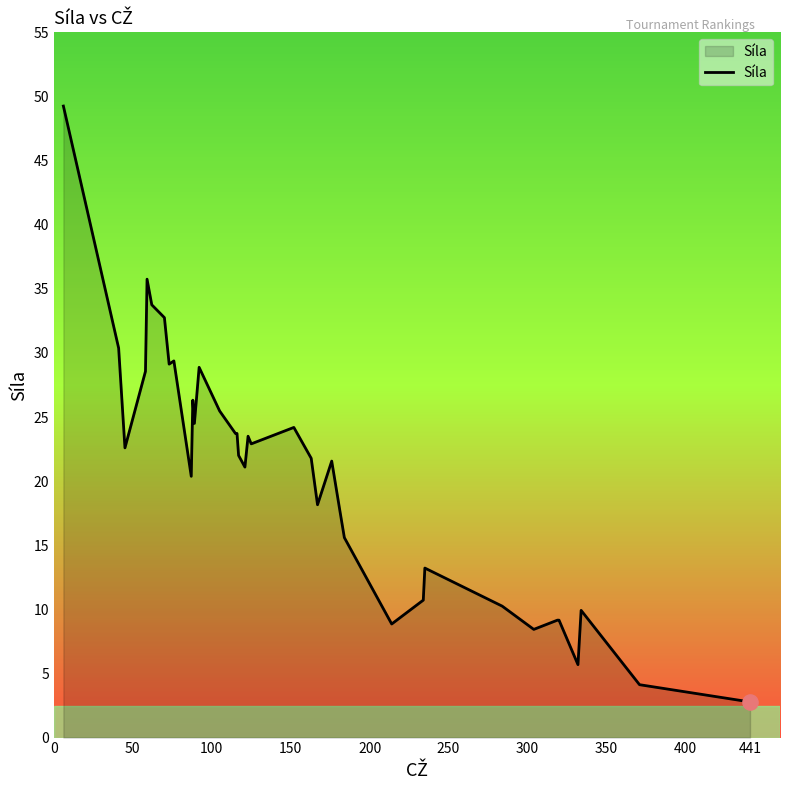

What is the difference between the maximum and minimum values?

46.5